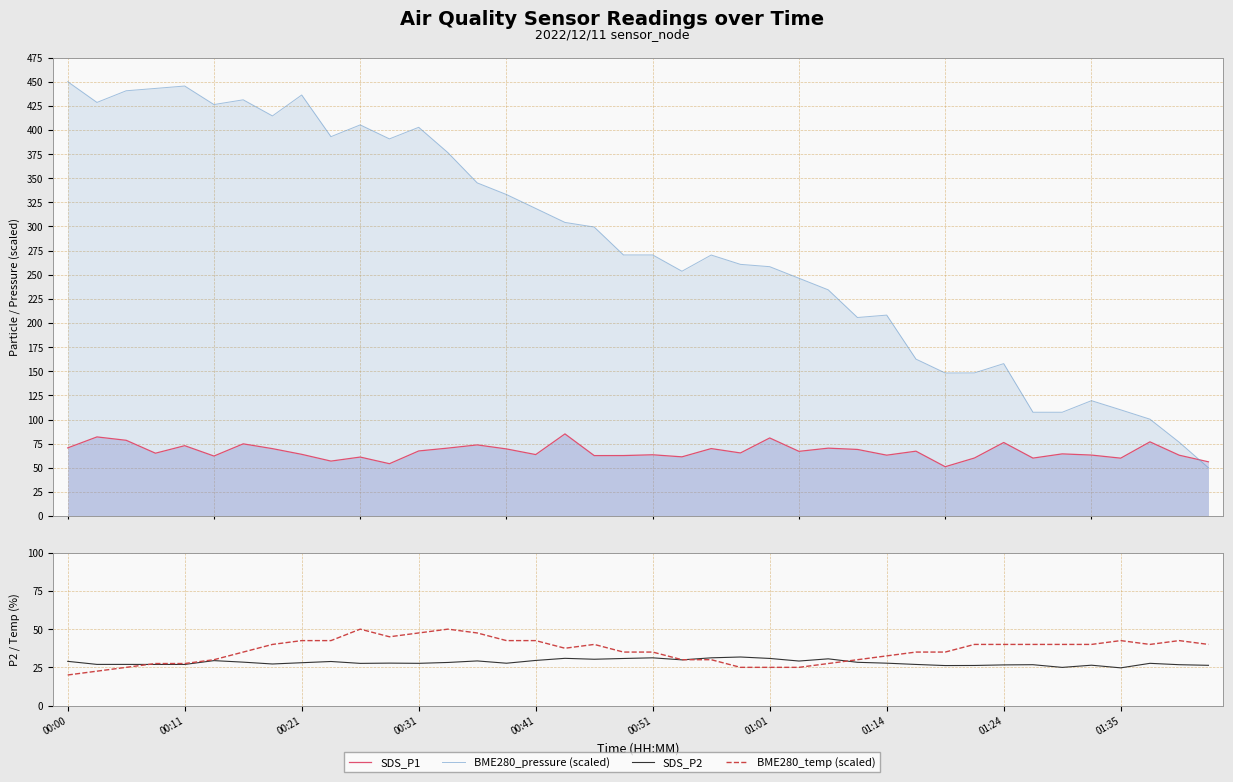

What is the difference between the BME280_pressure (scaled) values at 16 and 10?

86.5